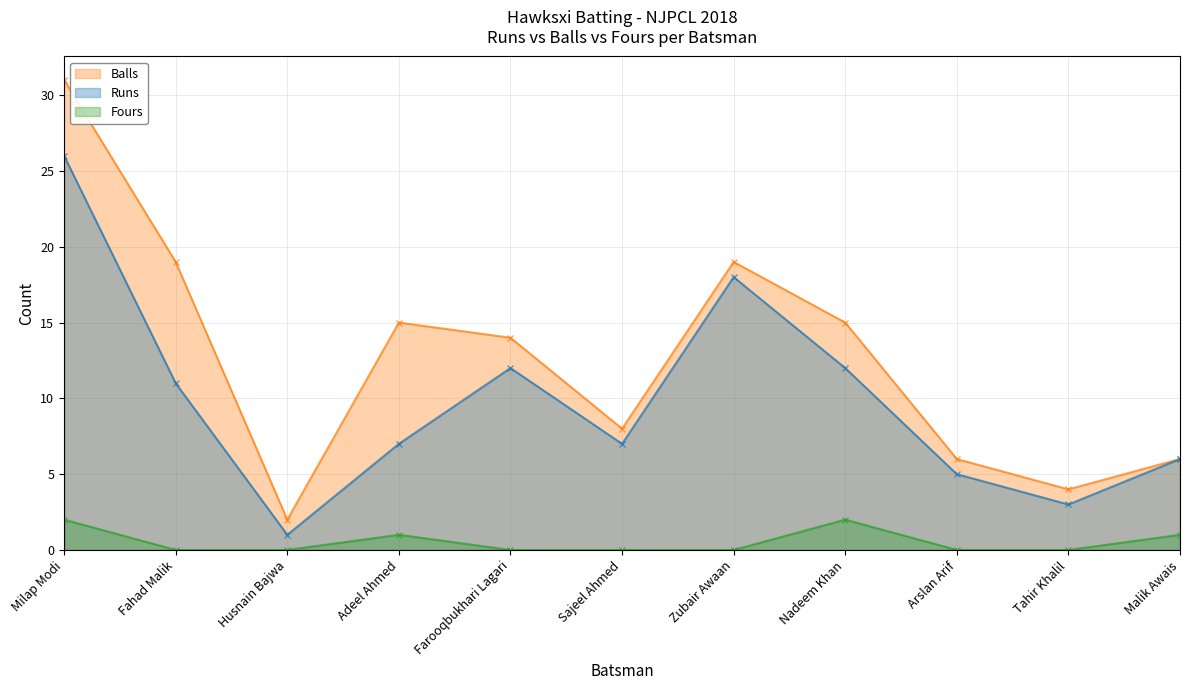

At which category is the sum across all series the highest?

Milap Modi